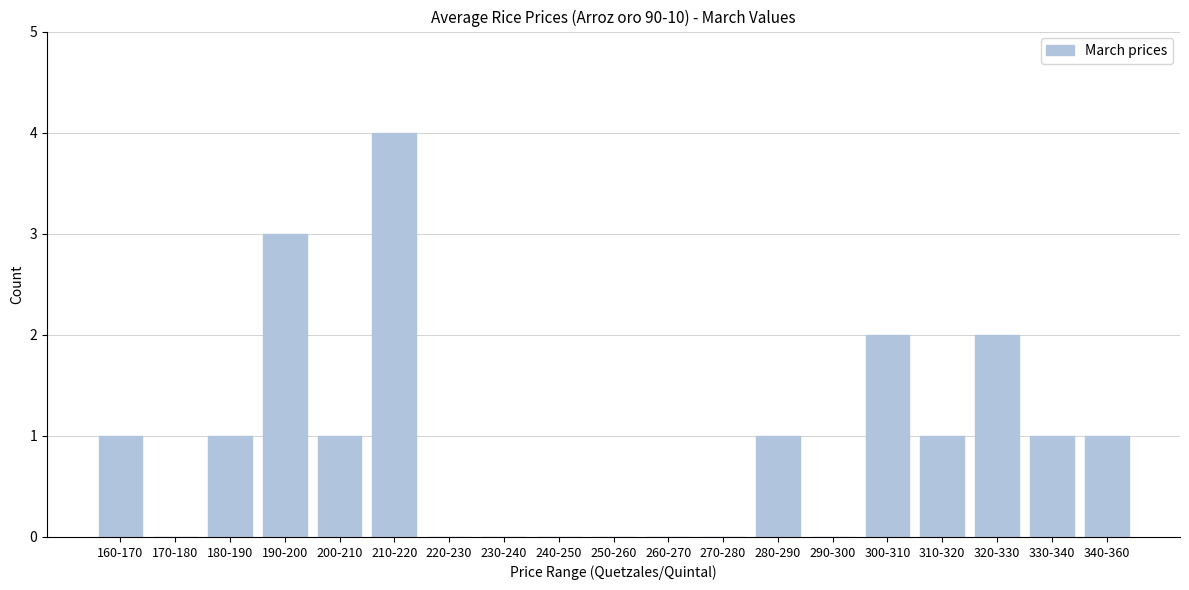

Reading right to left, extract all data points from this chart.

340-360=1	330-340=1	320-330=2	310-320=1	300-310=2	290-300=0	280-290=1	270-280=0	260-270=0	250-260=0	240-250=0	230-240=0	220-230=0	210-220=4	200-210=1	190-200=3	180-190=1	170-180=0	160-170=1